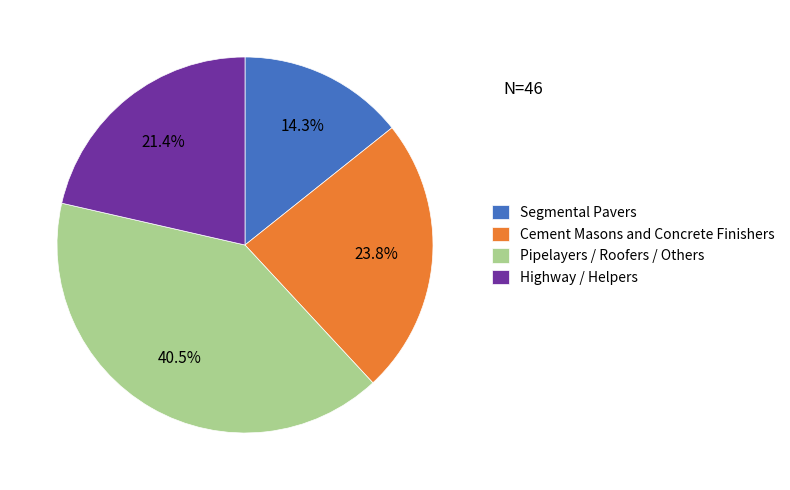

Is there a majority slice in this chart?

No